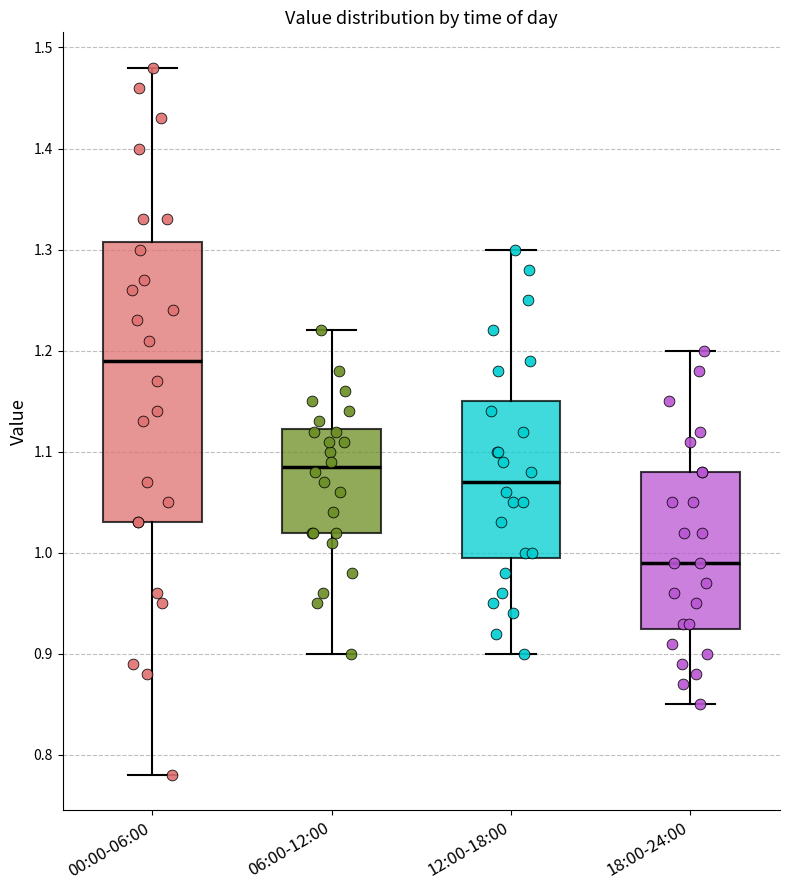

Reading left to right, transcribe this box plot: for each box, give where its median line is, the range the box spans, and where its two whiskers end, as read against the y-axis. The values are not printed on the chart, so give them approximately, as read against the axis.

00:00-06:00: median 1.19, box 1.03 to 1.31, whiskers 0.78 to 1.48
06:00-12:00: median 1.09, box 1.02 to 1.12, whiskers 0.90 to 1.22
12:00-18:00: median 1.07, box 1.00 to 1.15, whiskers 0.90 to 1.30
18:00-24:00: median 0.99, box 0.93 to 1.08, whiskers 0.85 to 1.20